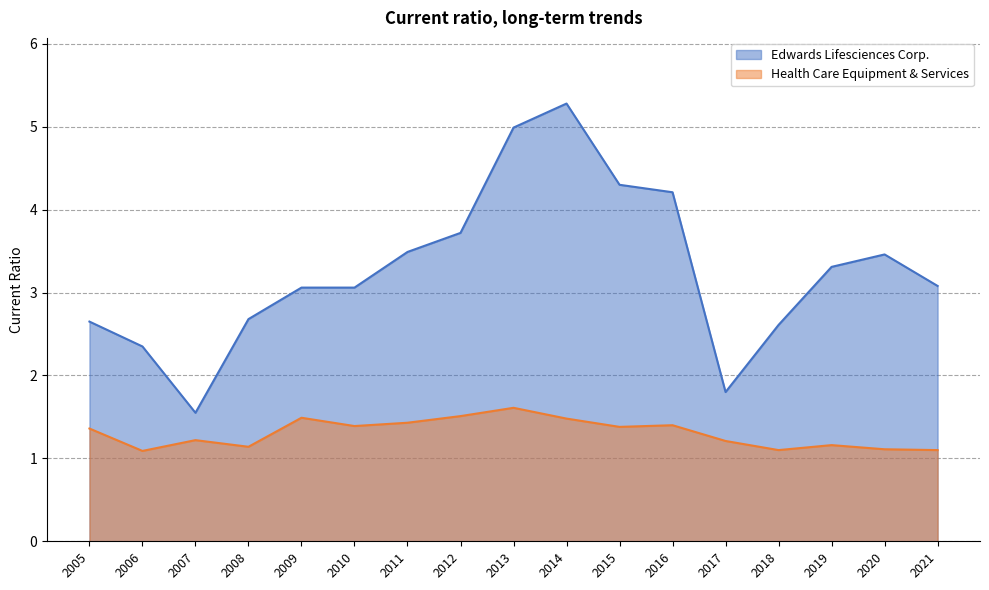

At which label is Edwards Lifesciences Corp. closest to 3?

2009